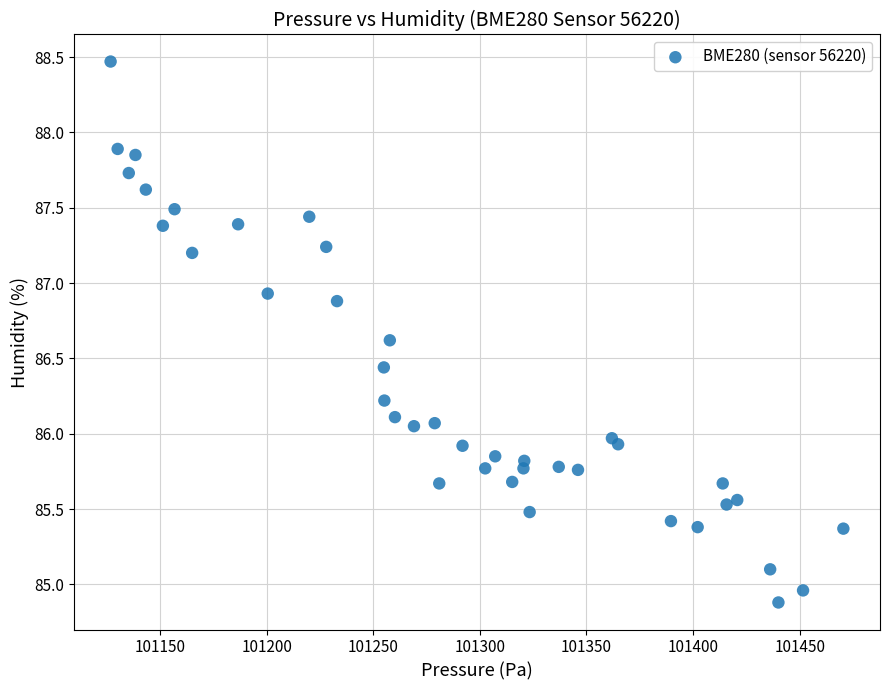

What is the range of Y values (max minus min)?

3.6